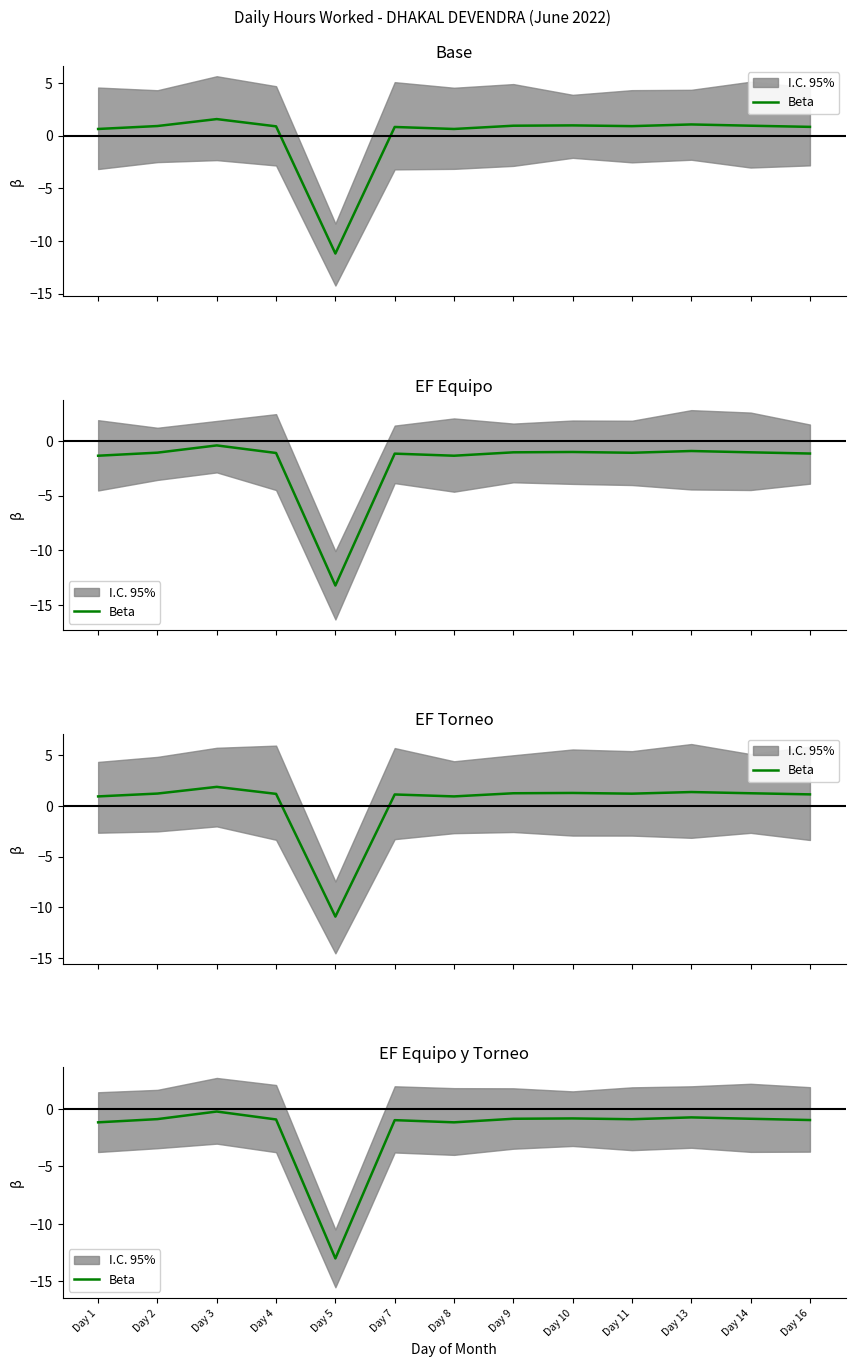

Which label corresponds to the smallest value in the chart?

Day 5